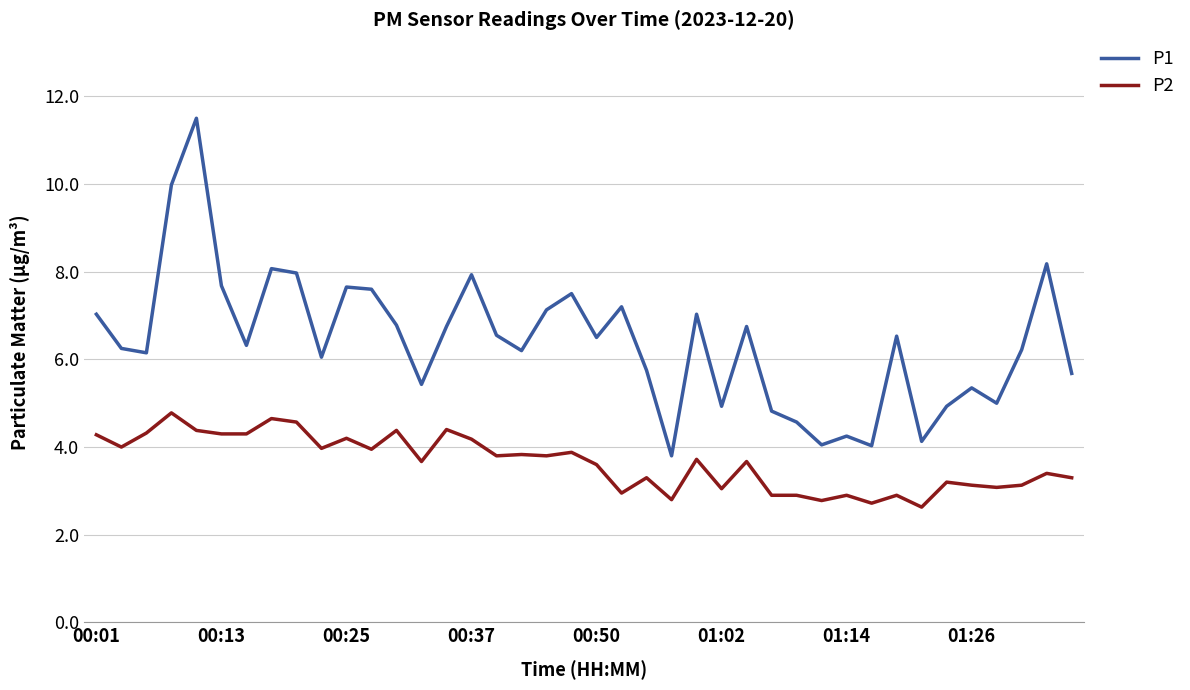

Which series has the largest total across all categories?

P1